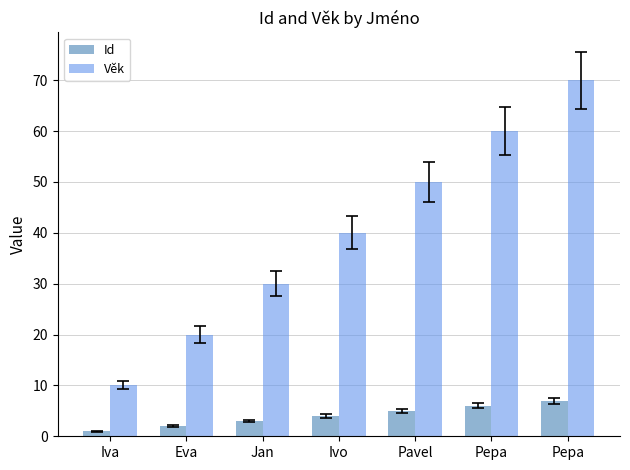

What is the value of the Věk bar at the 5th from the left?

50